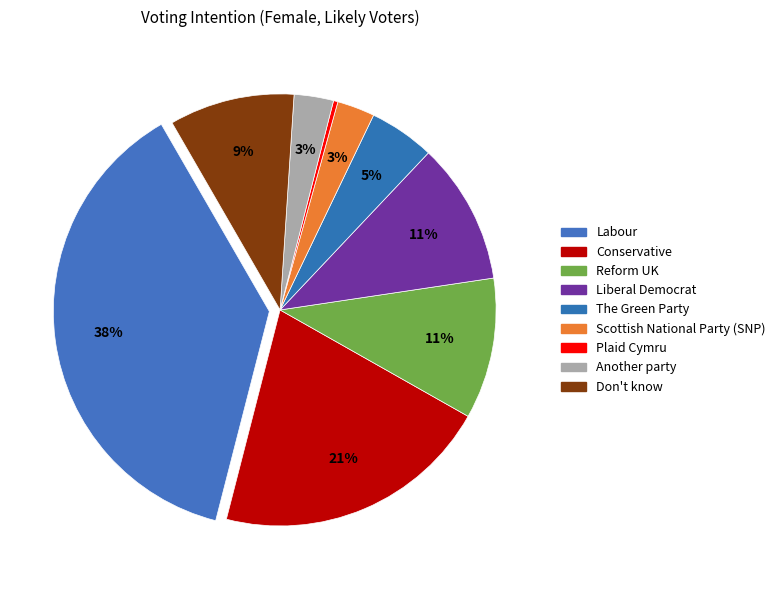

Is it true that Reform UK is 11% of the pie?

True